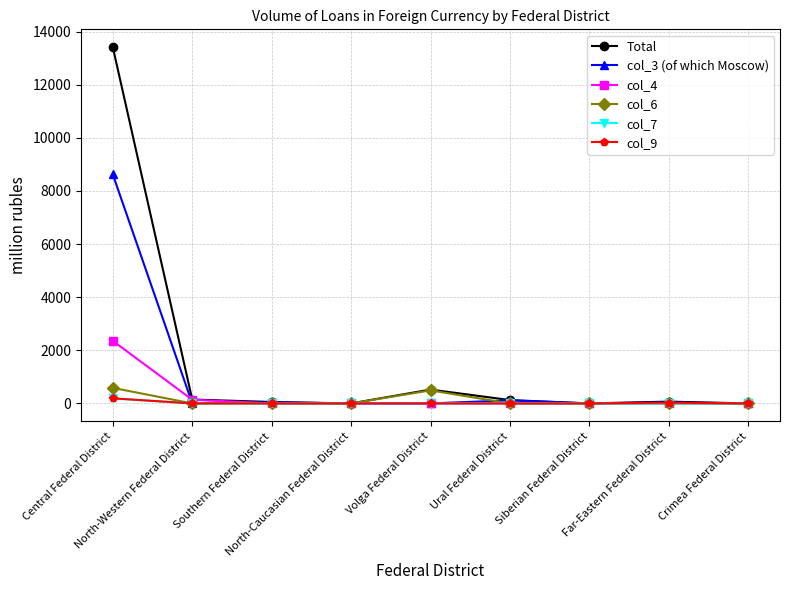

Which series has the largest total across all categories?

Total